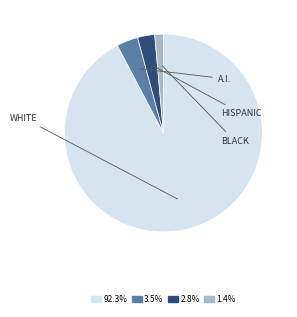

Is there a majority slice in this chart?

Yes